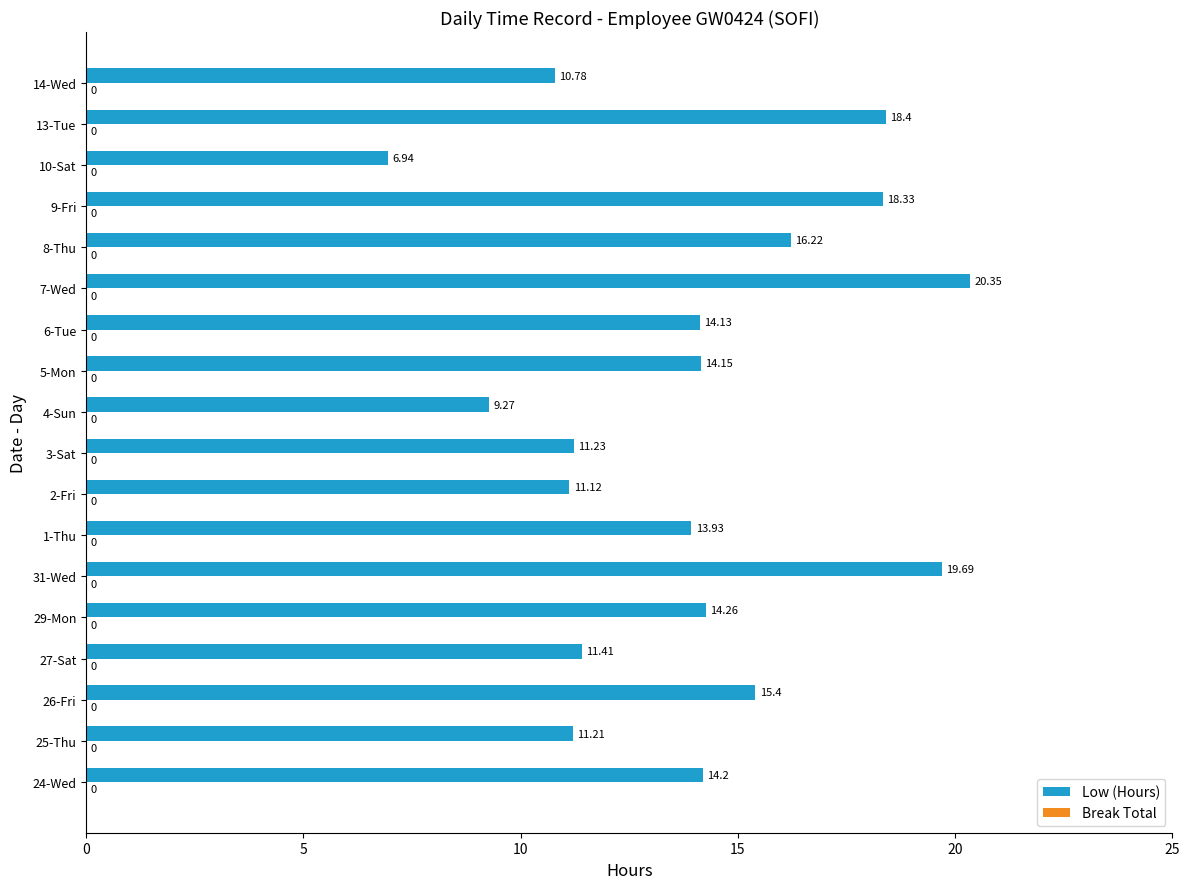

List the labels in order of value, smallest first.

10-Sat, 4-Sun, 14-Wed, 2-Fri, 25-Thu, 3-Sat, 27-Sat, 1-Thu, 6-Tue, 5-Mon, 24-Wed, 29-Mon, 26-Fri, 8-Thu, 9-Fri, 13-Tue, 31-Wed, 7-Wed